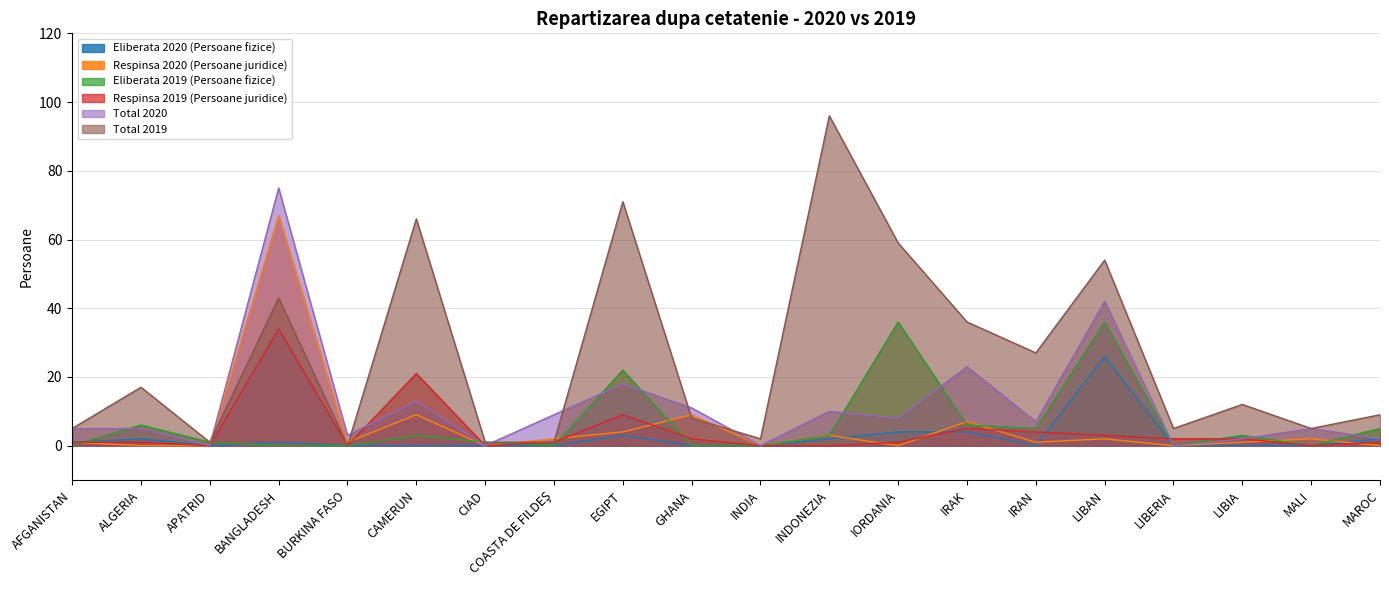

What position from the right is COASTA DE FILDEŞ?

13